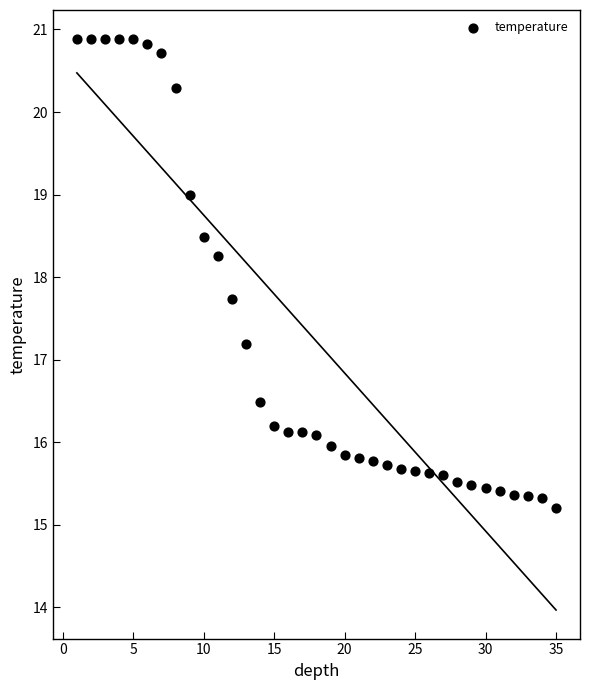

What is the range of Y values (max minus min)?

5.7